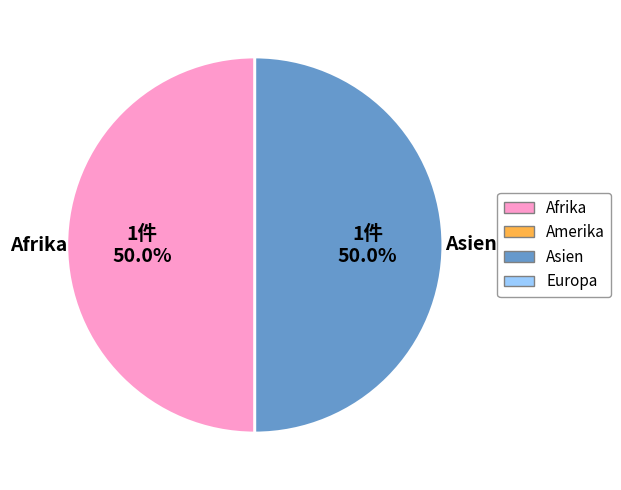

How many slices are in this pie chart?

2